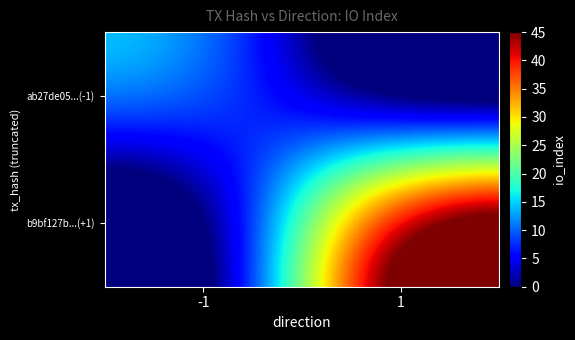

Reading right to left, transcribe all the data shown in this chart.

ab27de05...(-1): 1=0	-1=9
b9bf127b...(+1): 1=40	-1=0